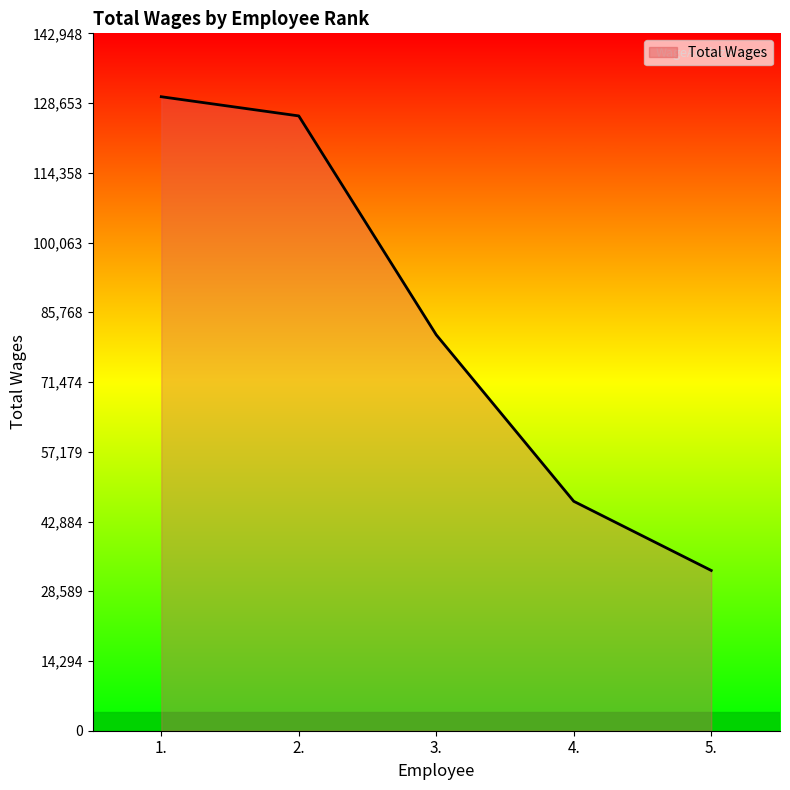

True or false: the data shows 81147 at 3..

True